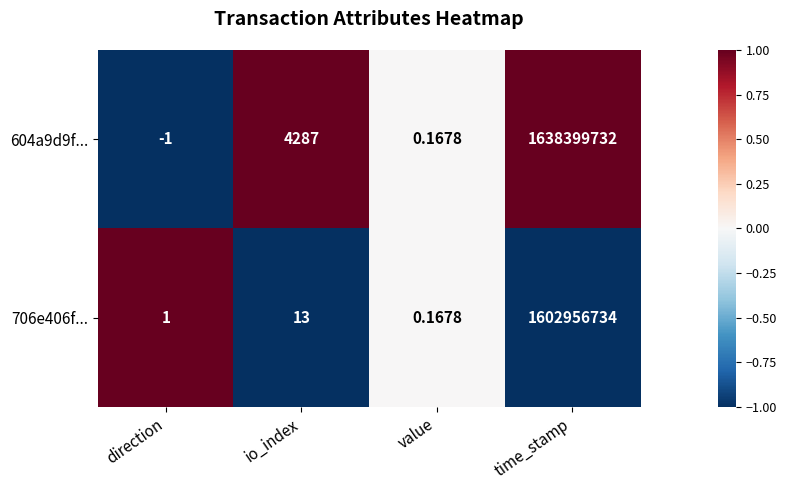

Between direction and time_stamp, which series saw the biggest shift?

604a9d9f...